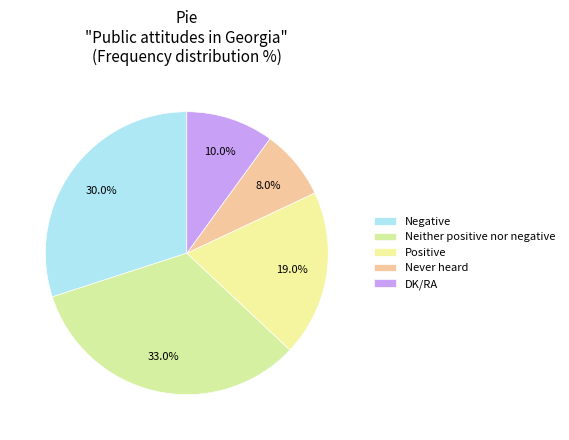

To the nearest percent, what is the difference between the largest and smallest slice percentages?

25%